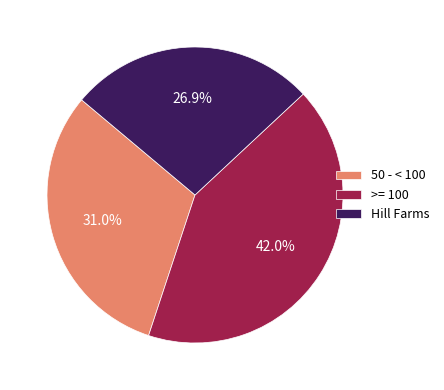

To the nearest percent, what percentage of the pie is Hill Farms?

27%